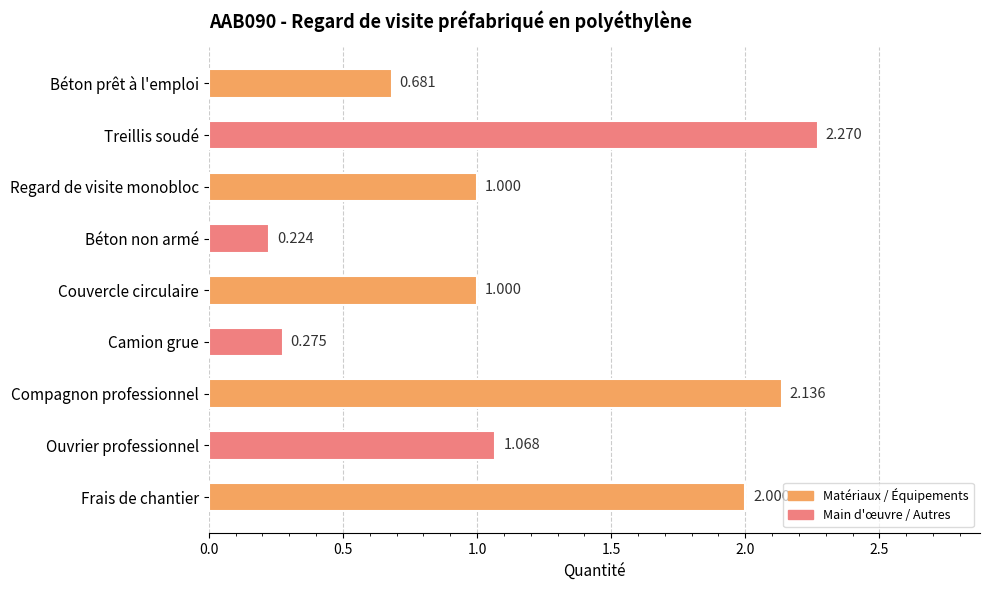

Which label corresponds to the smallest value in the chart?

Béton non armé